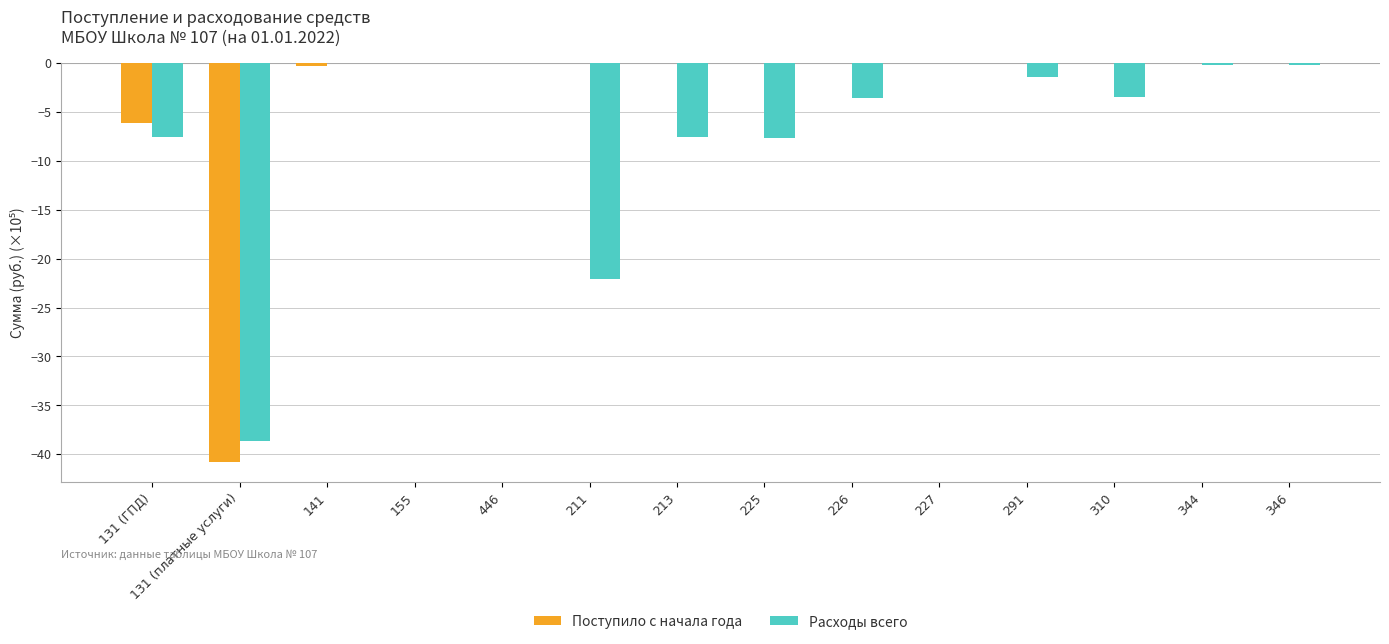

What is the average value of the Поступило с начала года series?

-3.4